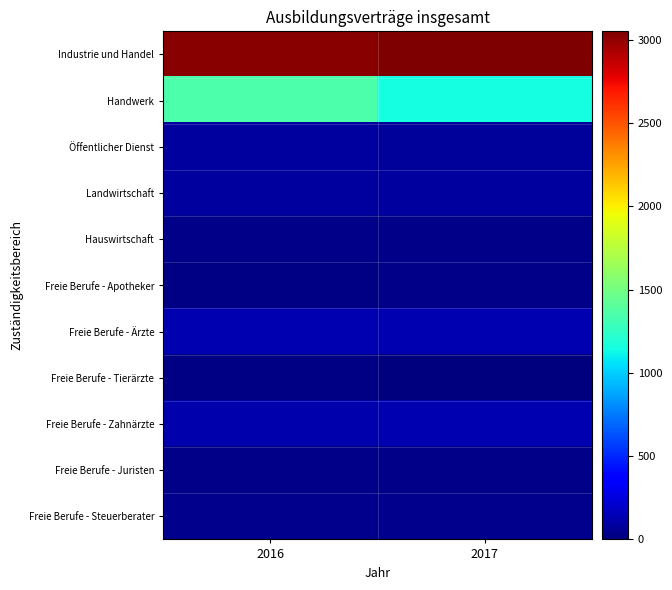

Between 2016 and 2017, which is larger?

2017